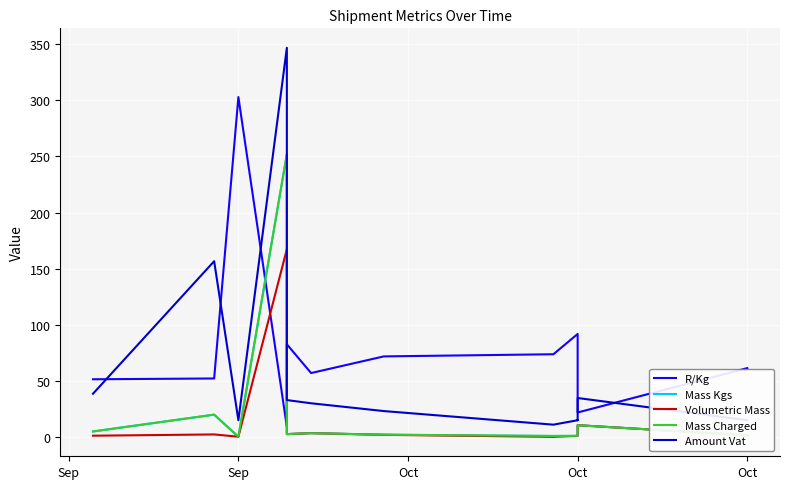

At which category does Amount Vat reach its first local peak?

Sep